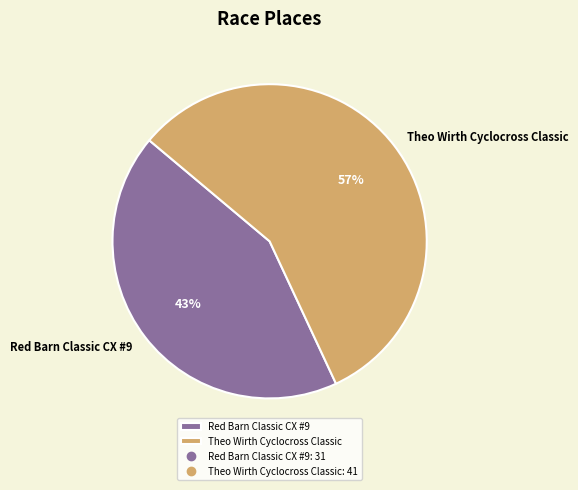

What is the majority slice?

Theo Wirth Cyclocross Classic